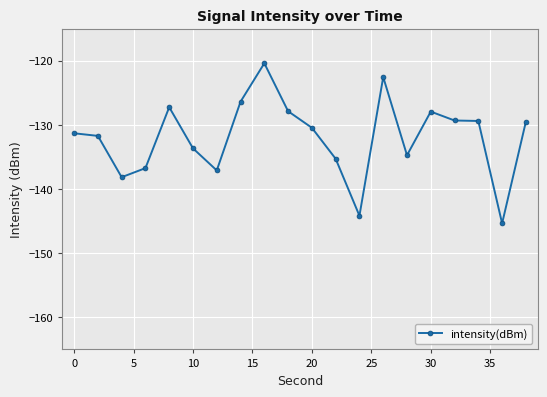

How many lines are shown in the chart?

1